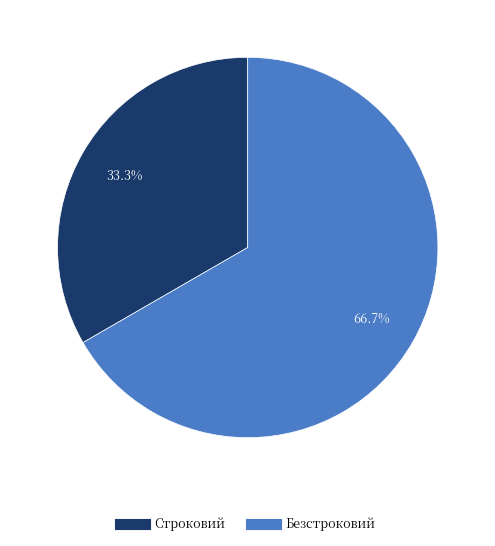

To the nearest percent, what is the average slice percentage?

50%